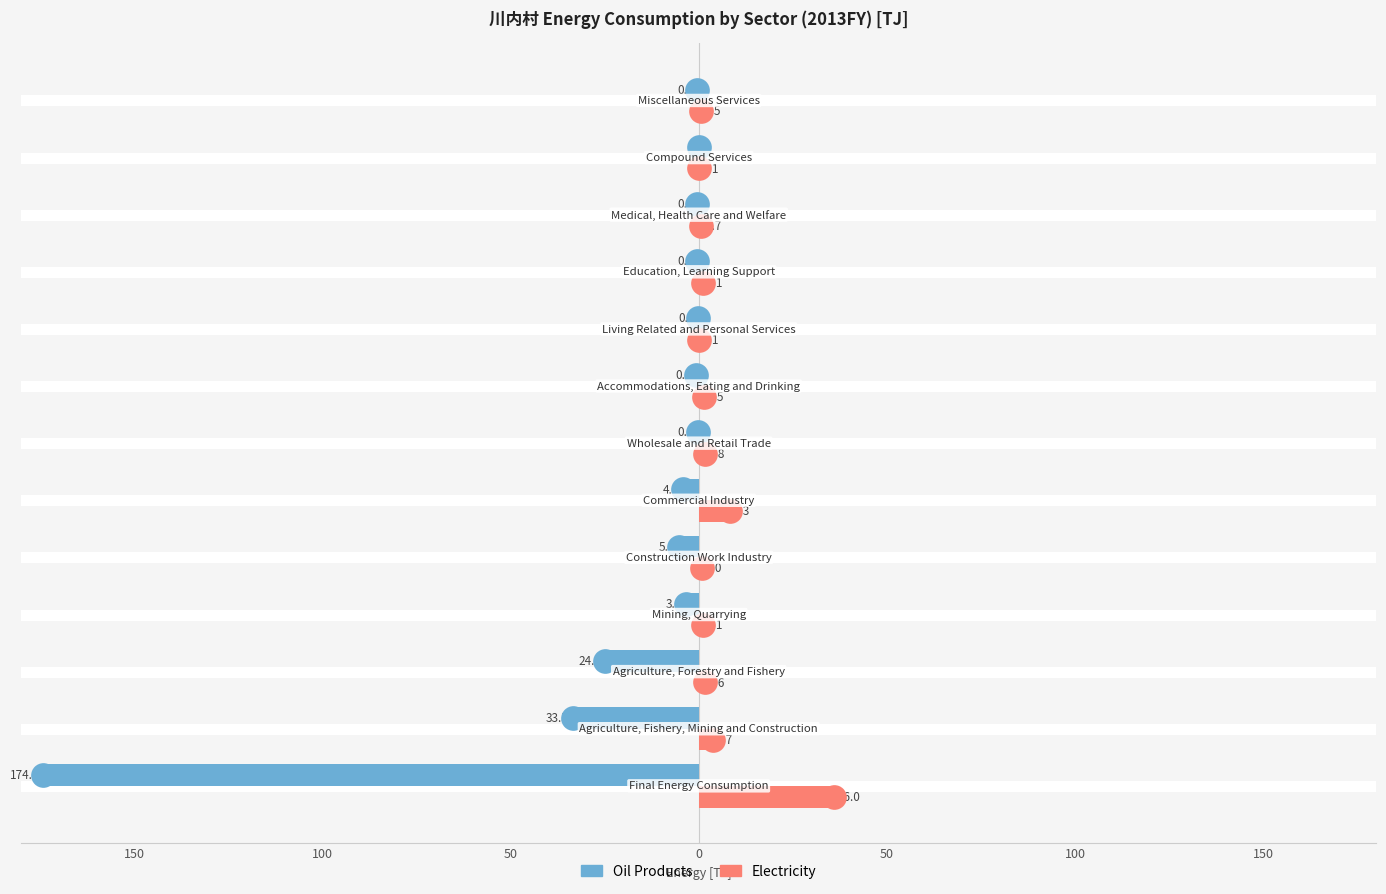

What is the value of the Oil Products bar at the 10th from the left?

-0.4